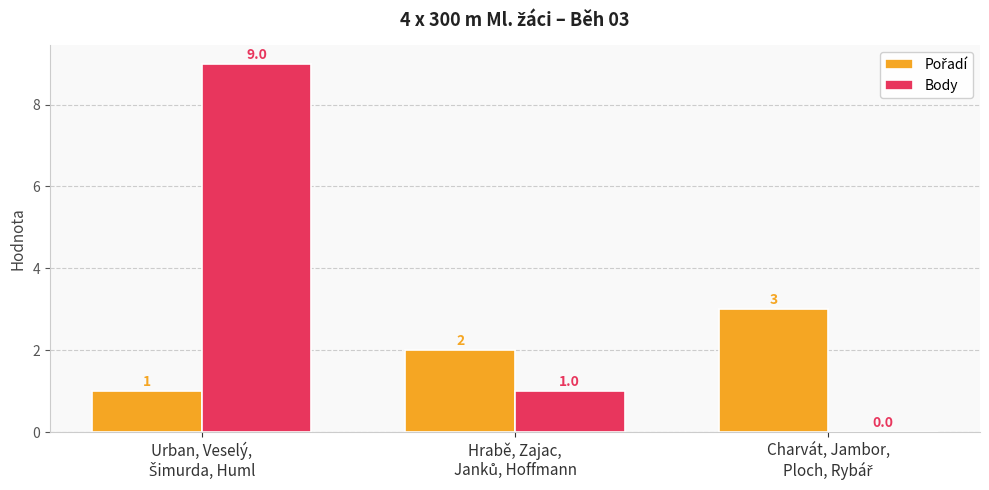

Which series has the largest total across all categories?

Body